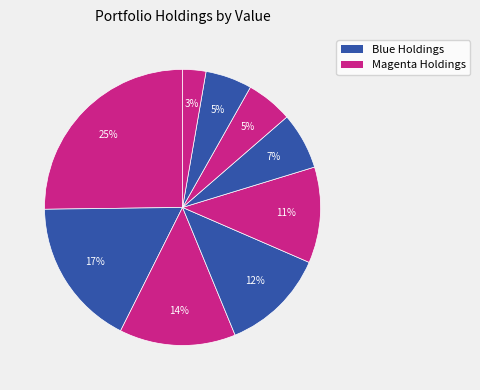

How many slices are in this pie chart?

9